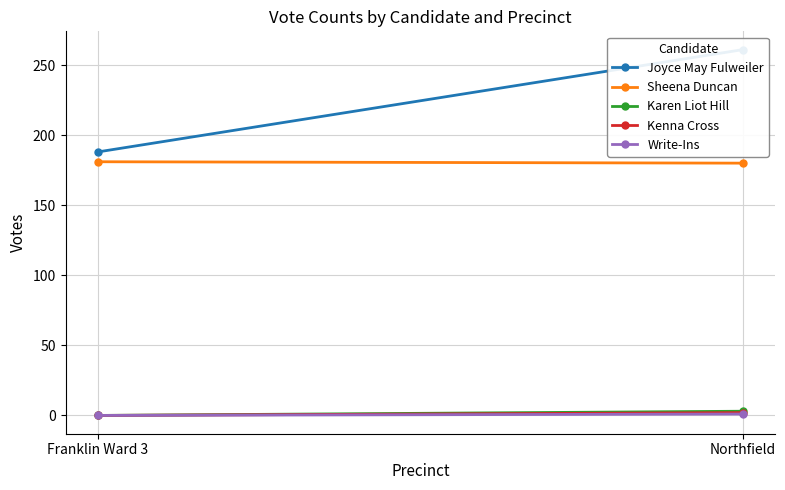

Count the number of data series in this chart.

5